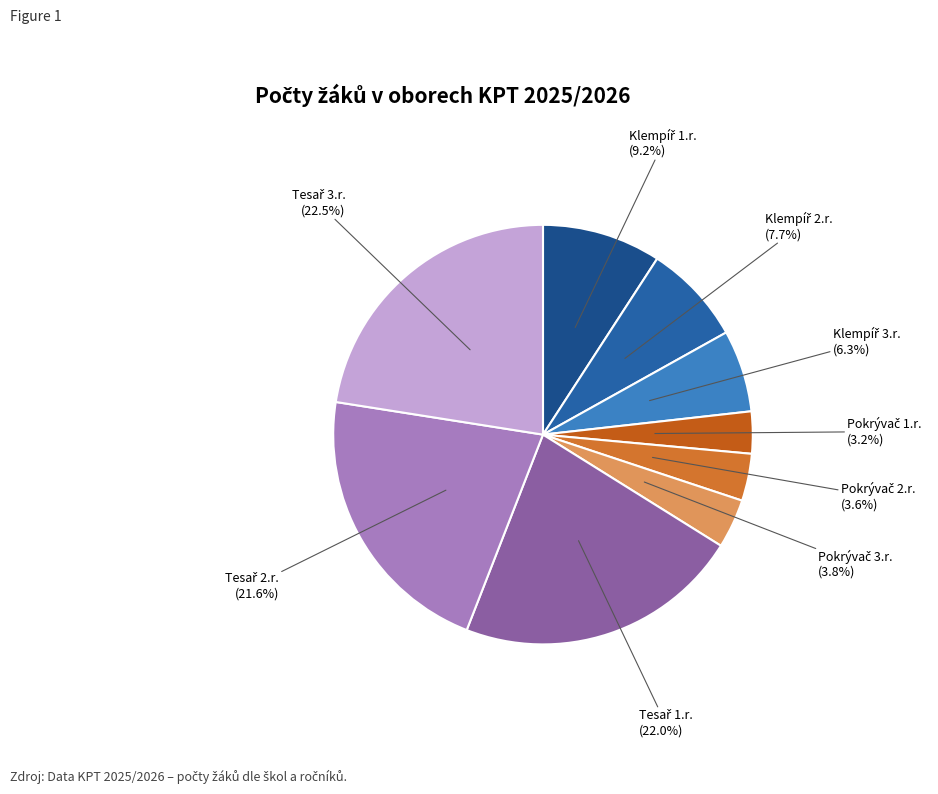

How many slices are in this pie chart?

9